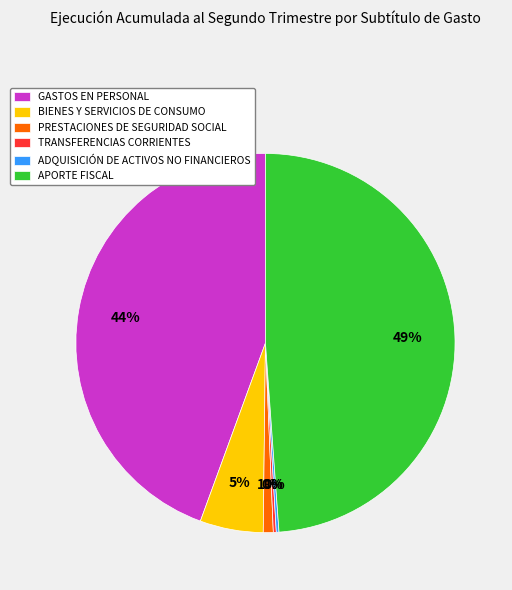

Is it true that PRESTACIONES DE SEGURIDAD SOCIAL is 14% of the pie?

False